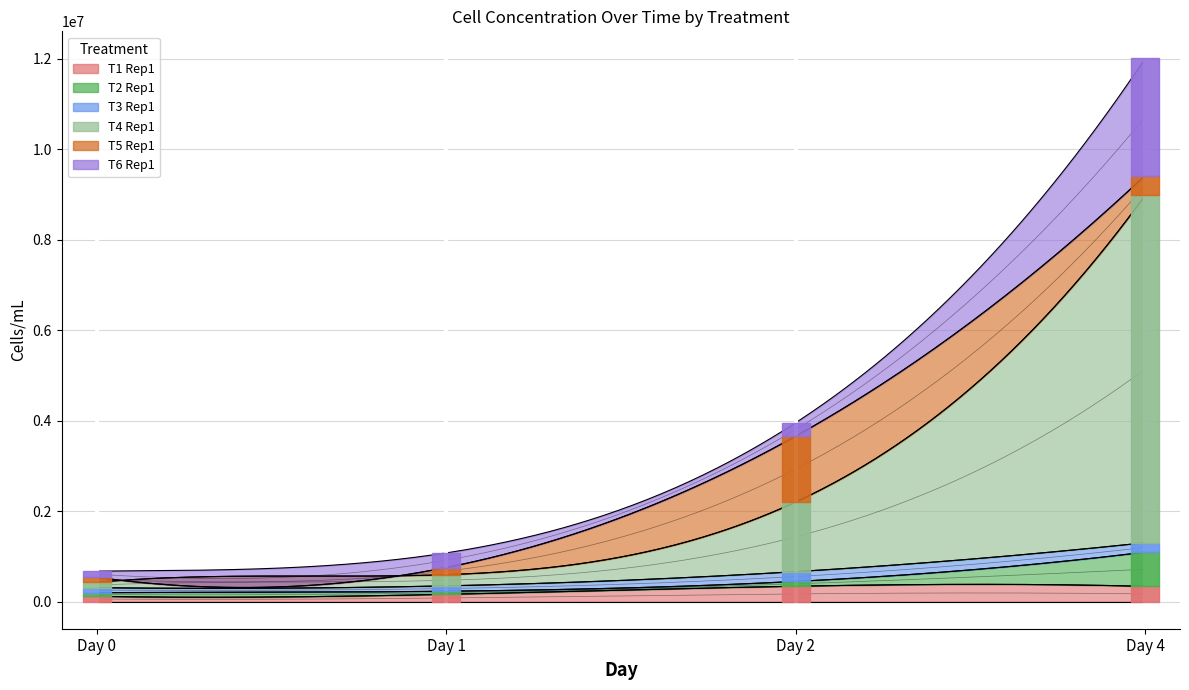

What is the greatest value displayed?

7678126.4